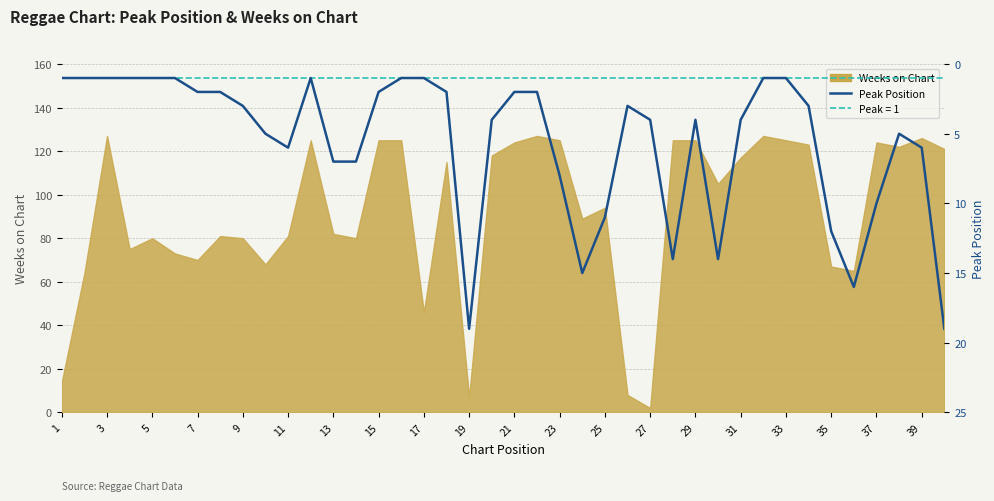

How many values are below 4?

20